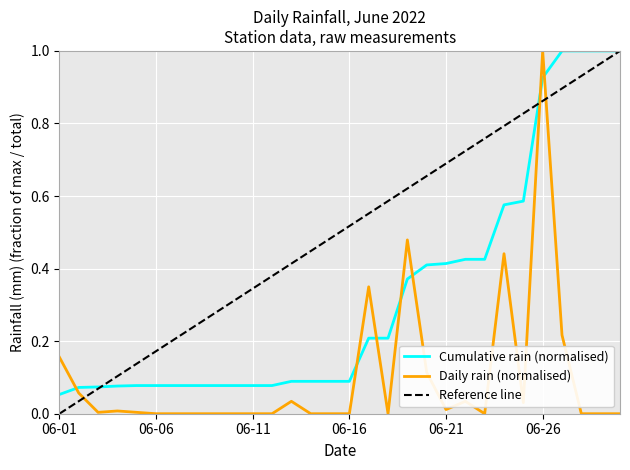

What is the maximum value for Cumulative rain (normalised)?

1.0